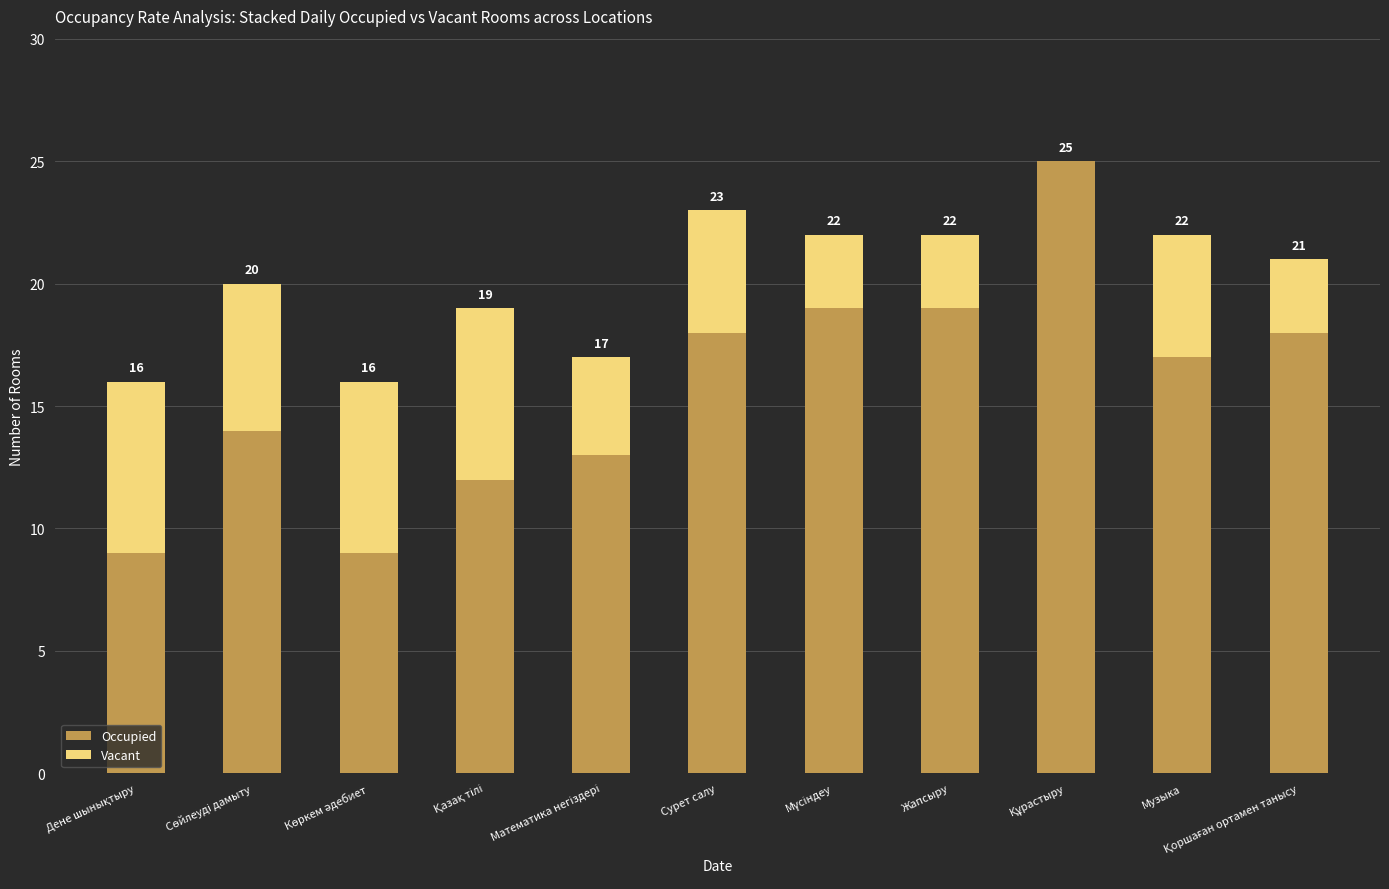

Is it true that Vacant equals 3 at Қоршаған ортамен танысу?

True